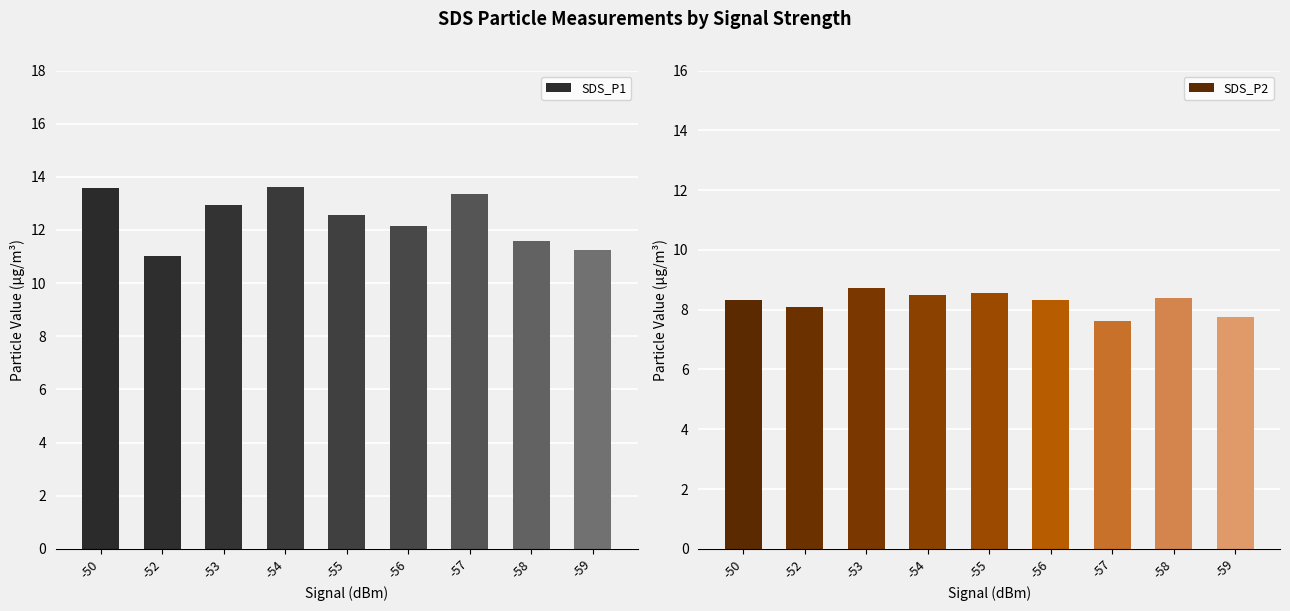

Which series has the largest range (max minus min)?

SDS_P1